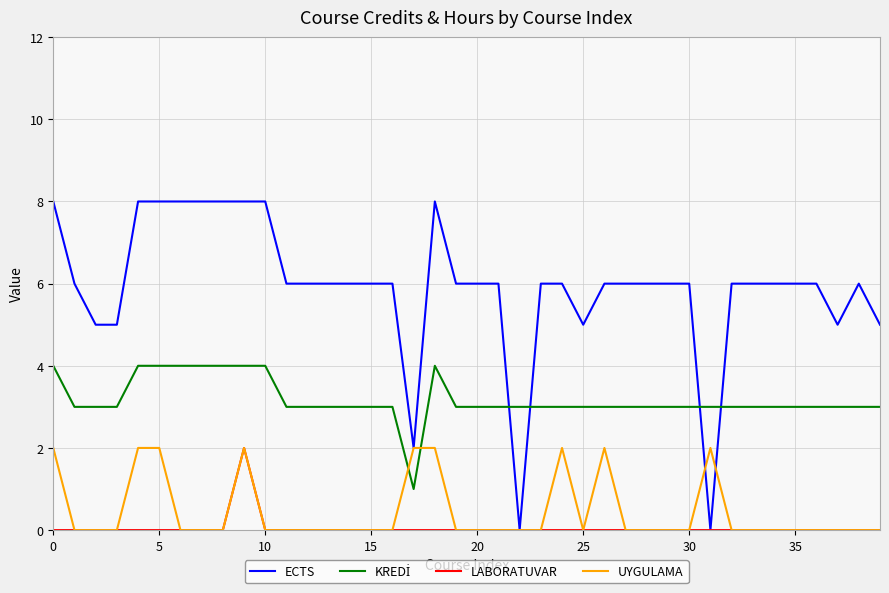

Which series has the largest total across all categories?

ECTS